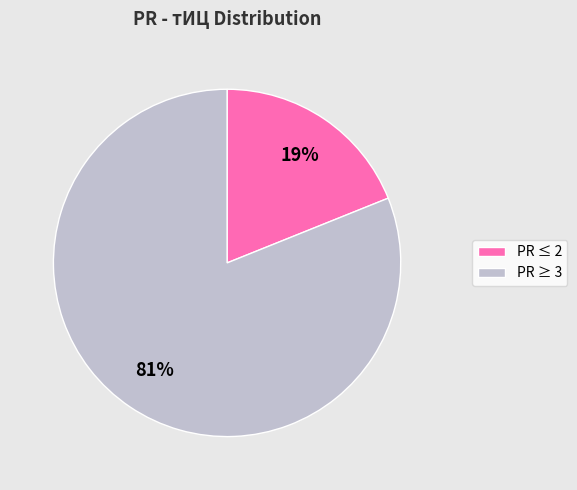

To the nearest percent, what is the difference between the largest and smallest slice percentages?

62%